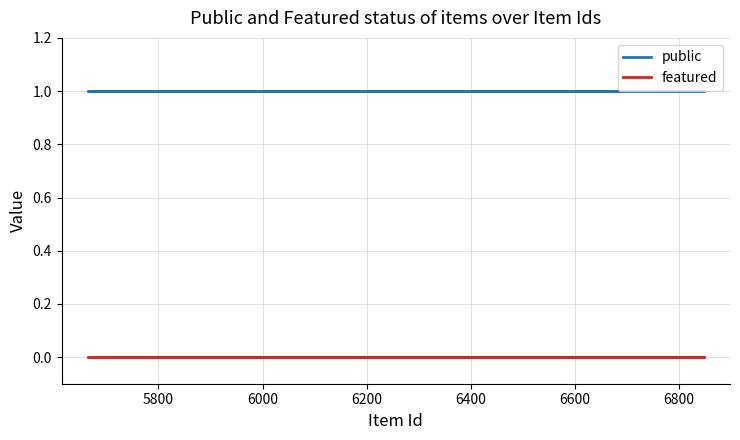

How many lines are shown in the chart?

2